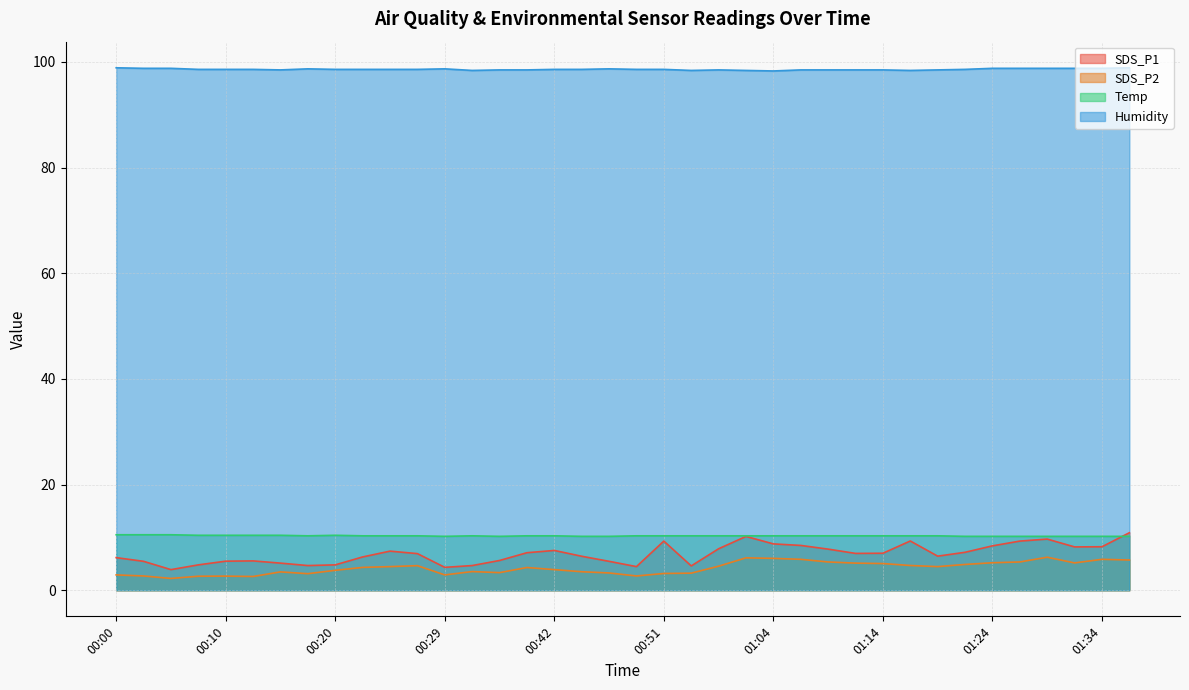

What is the difference between the maximum and second lowest values in the SDS_P2 series?

3.6